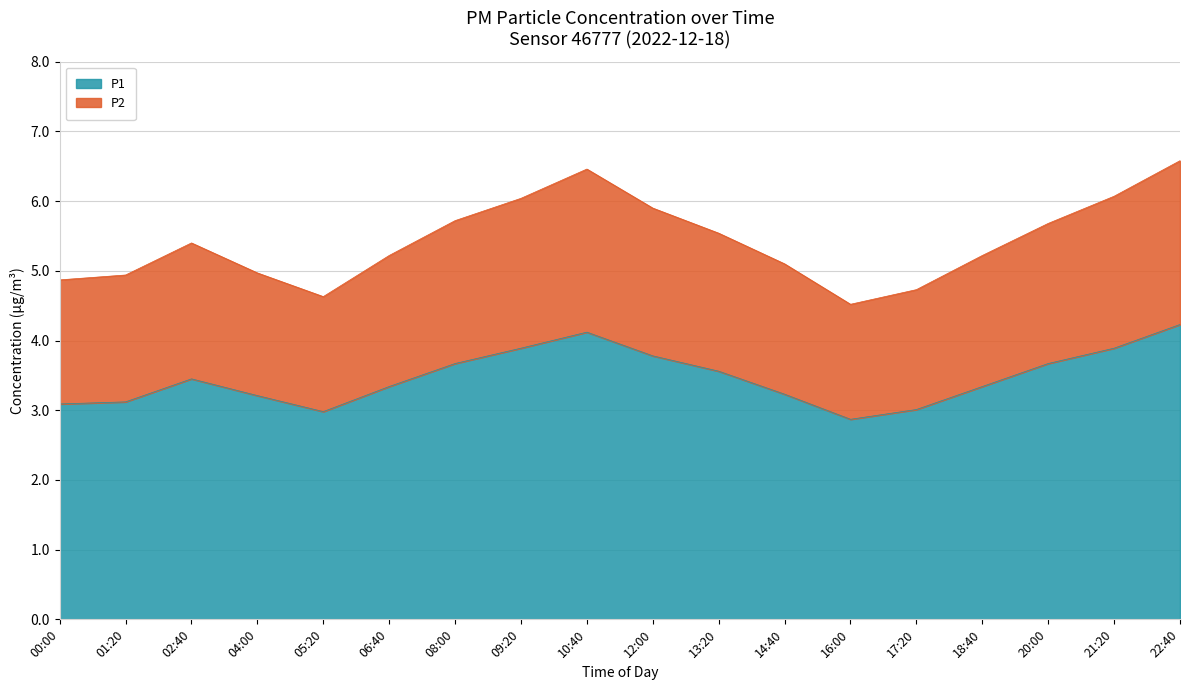

Where is the first local maximum for P2?

02:40